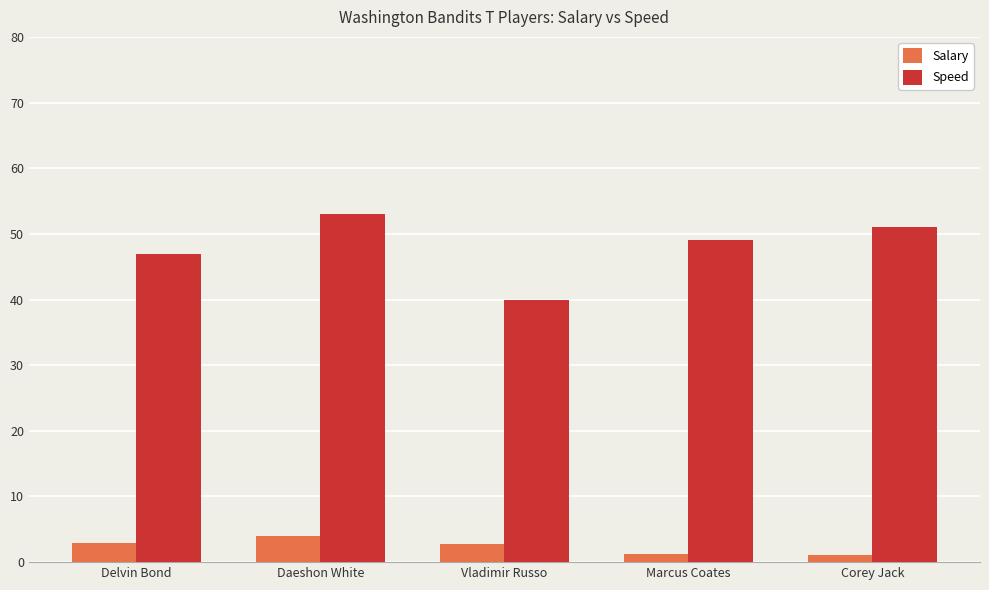

True or false: Speed has a value of 51.0 at Corey Jack.

True